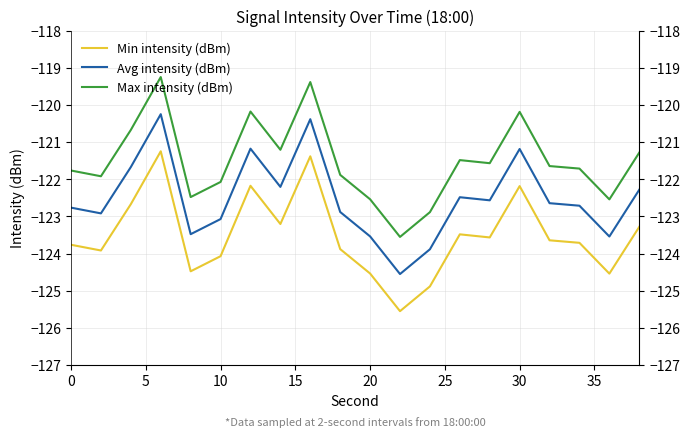

What are all the series names shown in the legend?

Min intensity (dBm), Avg intensity (dBm), Max intensity (dBm)